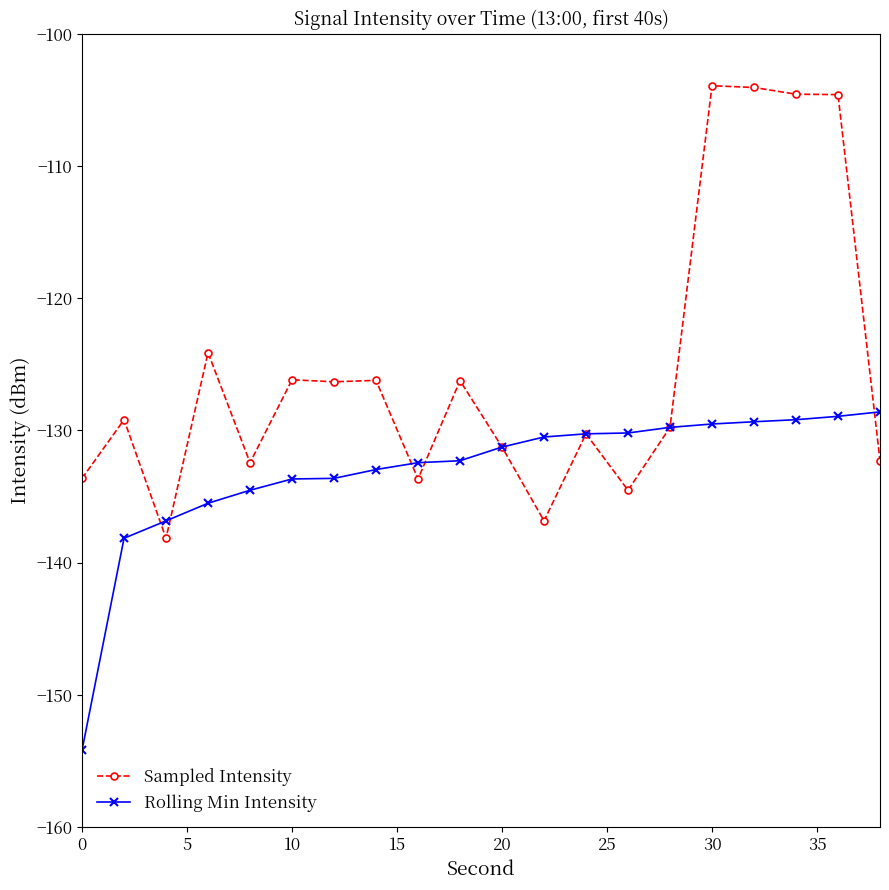

Which series has the largest total across all categories?

Sampled Intensity